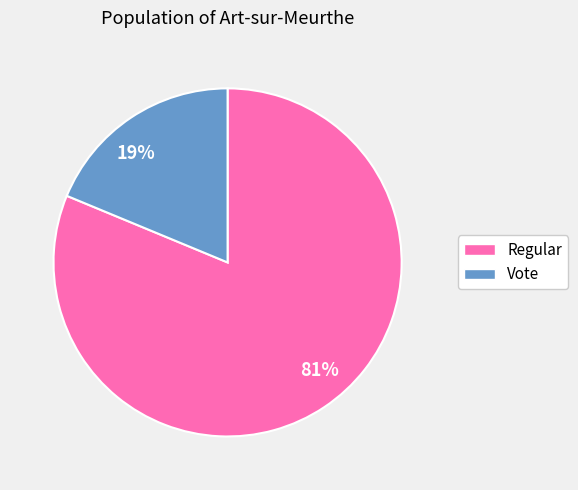

Rank the categories by value from lowest to highest.

Vote, Regular